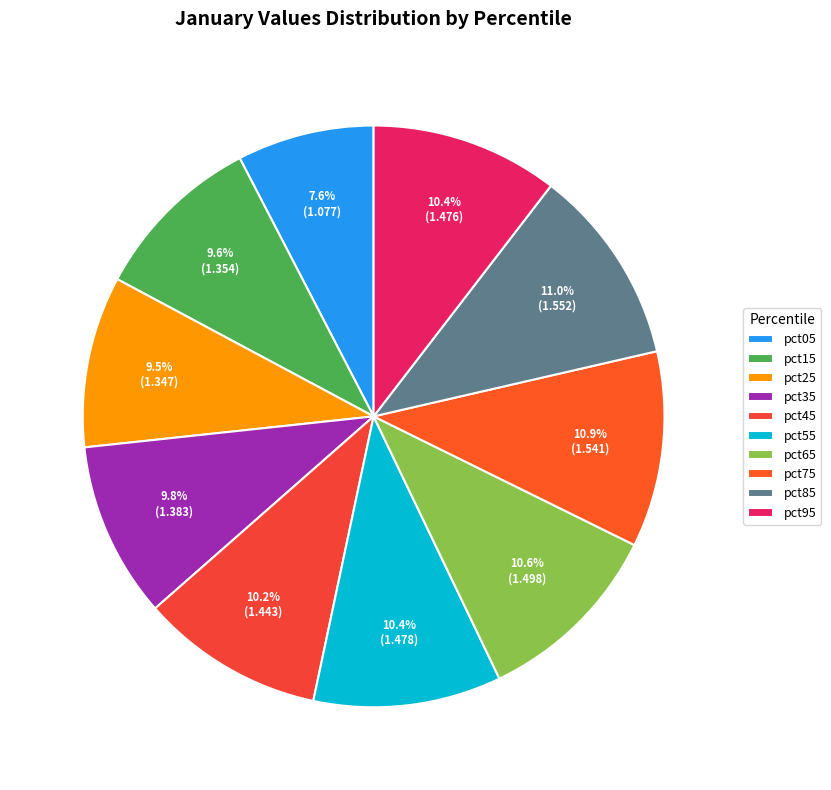

To the nearest percent, what is the average slice percentage?

10%